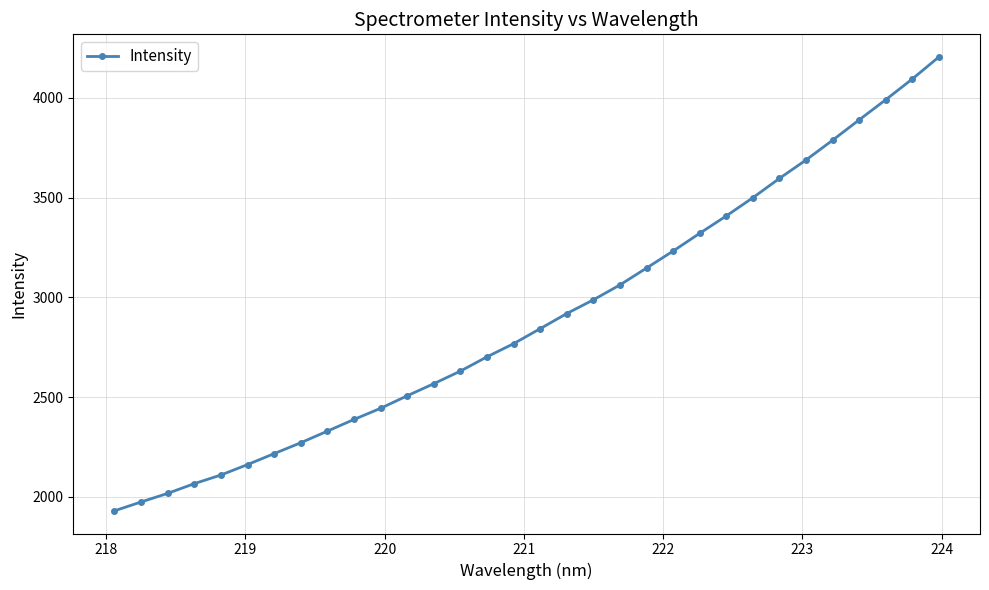

What is the difference between the maximum and minimum values?

2274.3